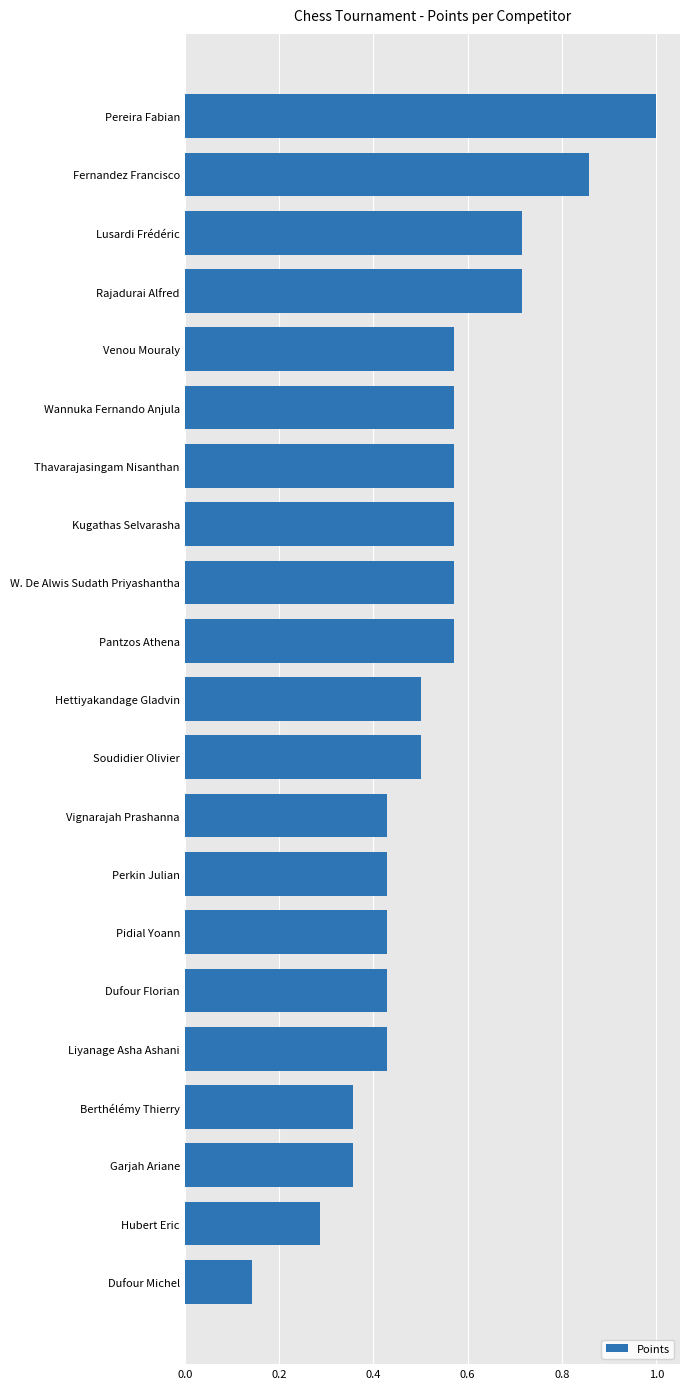

True or false: the data shows 0.6 at Berthélémy Thierry.

False